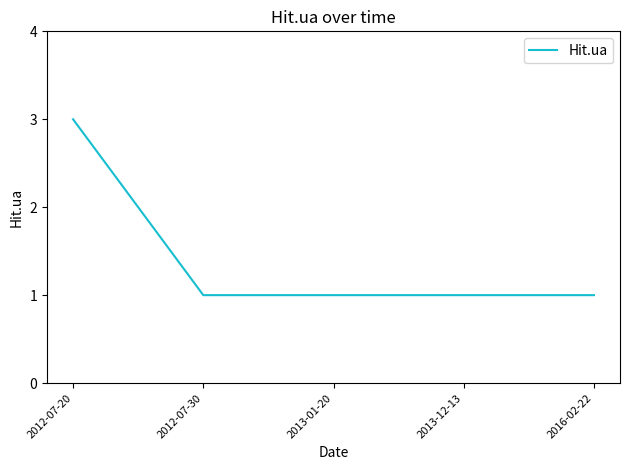

True or false: the data has more than 1 interior local peaks.

False